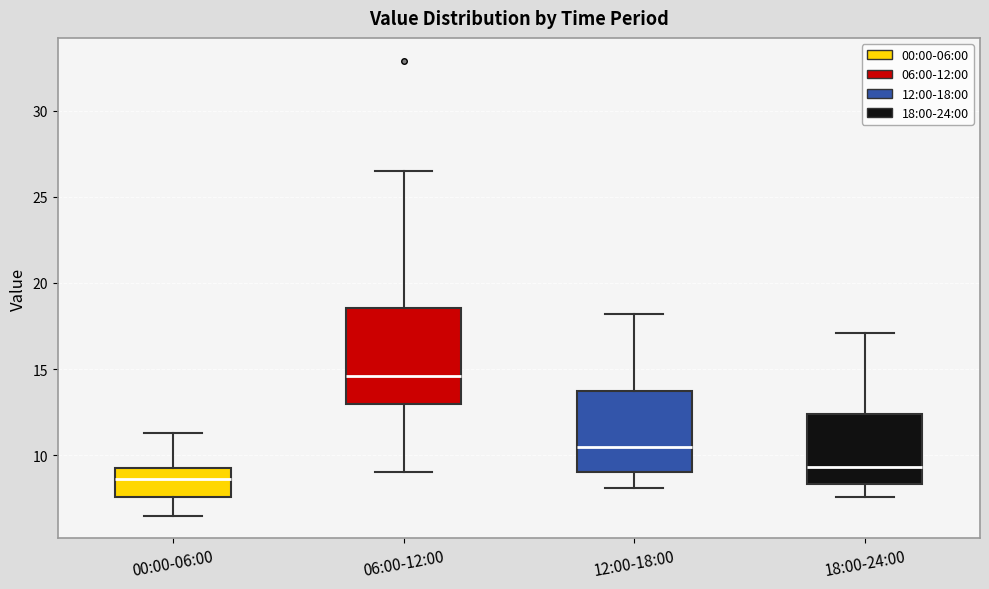

Reading left to right, read every box against the y-axis: the position of its median line, the range the box covers, and the ends of its whiskers. The values are not printed on the chart, so give them approximately, as read against the axis.

00:00-06:00: median 8.5, box 7.5 to 9.5, whiskers 6.5 to 11.5
06:00-12:00: median 14.5, box 13.0 to 18.5, whiskers 9.0 to 26.5
12:00-18:00: median 10.5, box 9.0 to 14.0, whiskers 8.0 to 18.0
18:00-24:00: median 9.5, box 8.5 to 12.5, whiskers 7.5 to 17.0